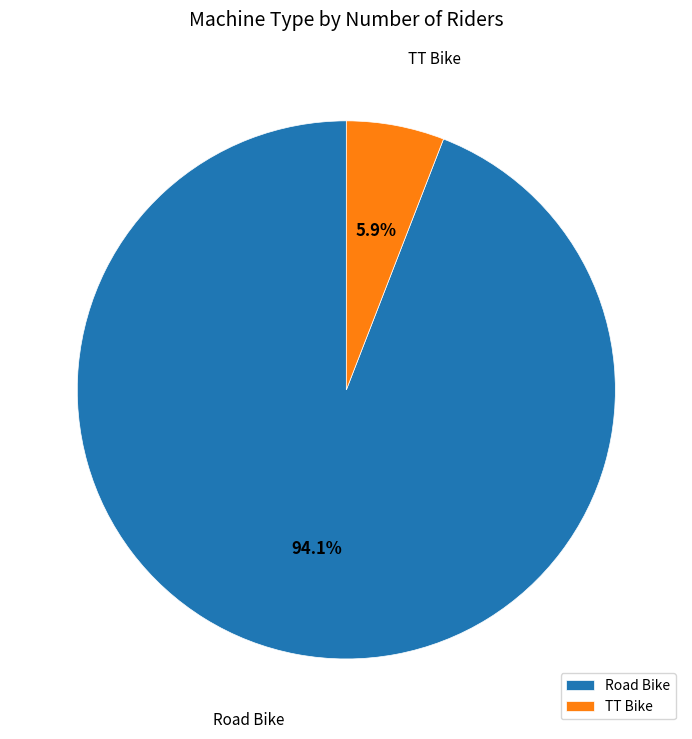

How many slices are in this pie chart?

2